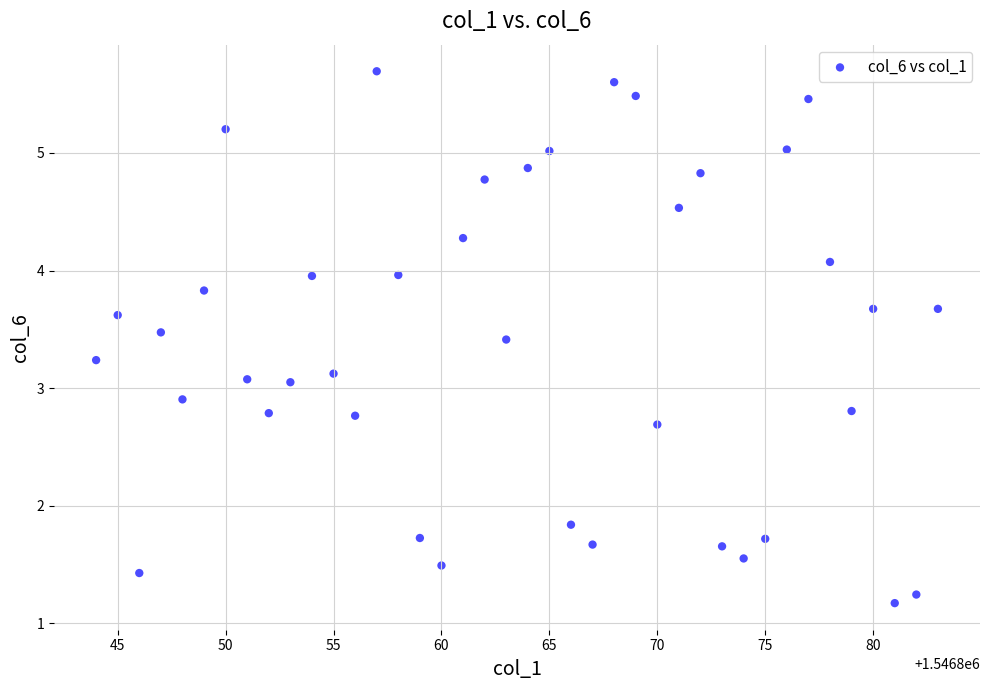

What is the range of X values (max minus min)?

39.0